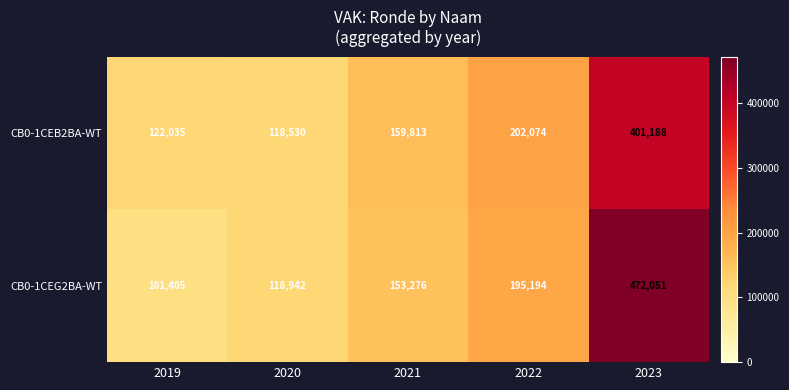

What is the spread (max minus min) of values at 2019?

20630